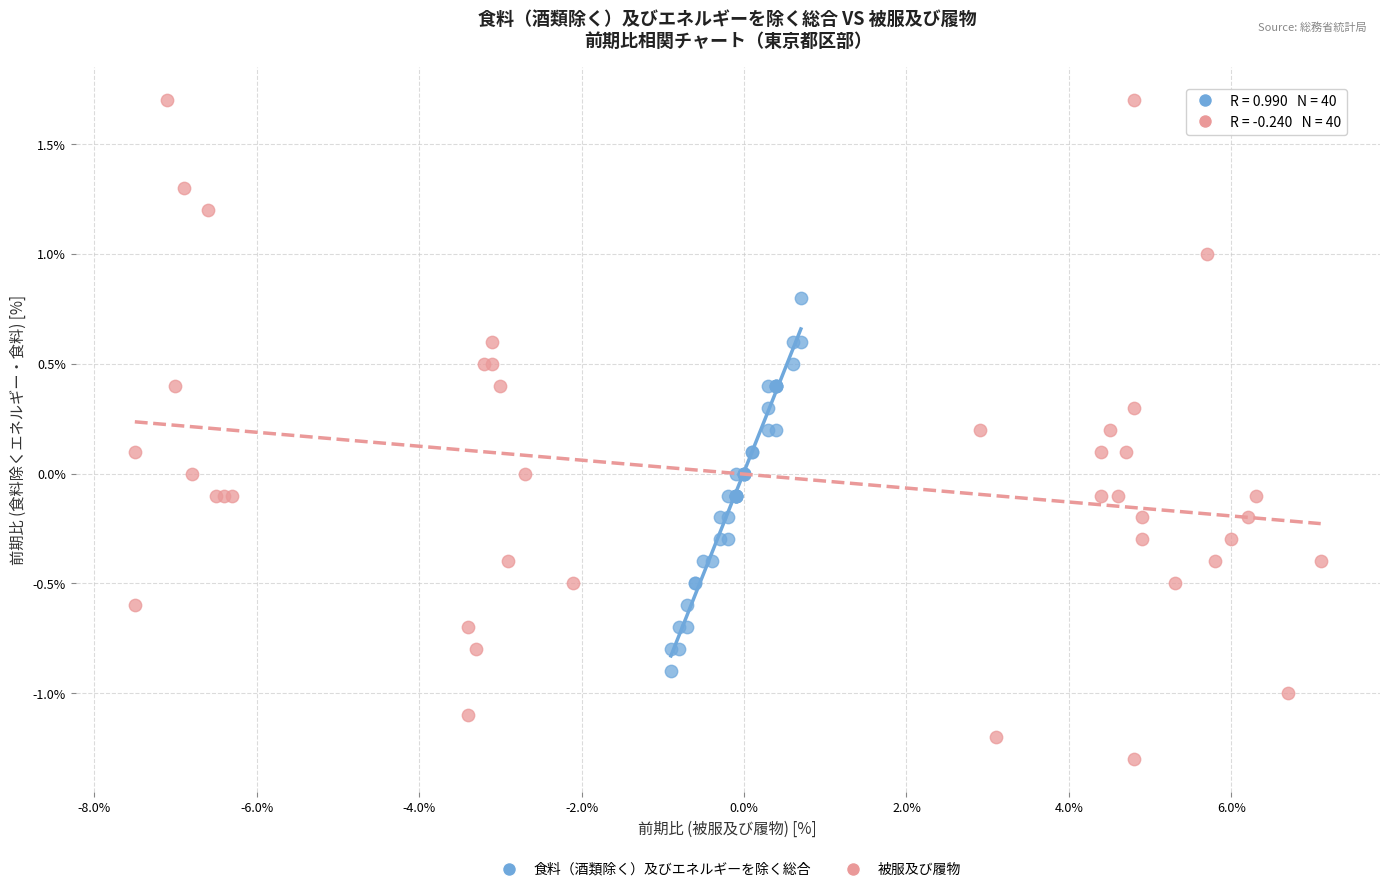

Which series has the largest Y range (max minus min)?

被服及び履物